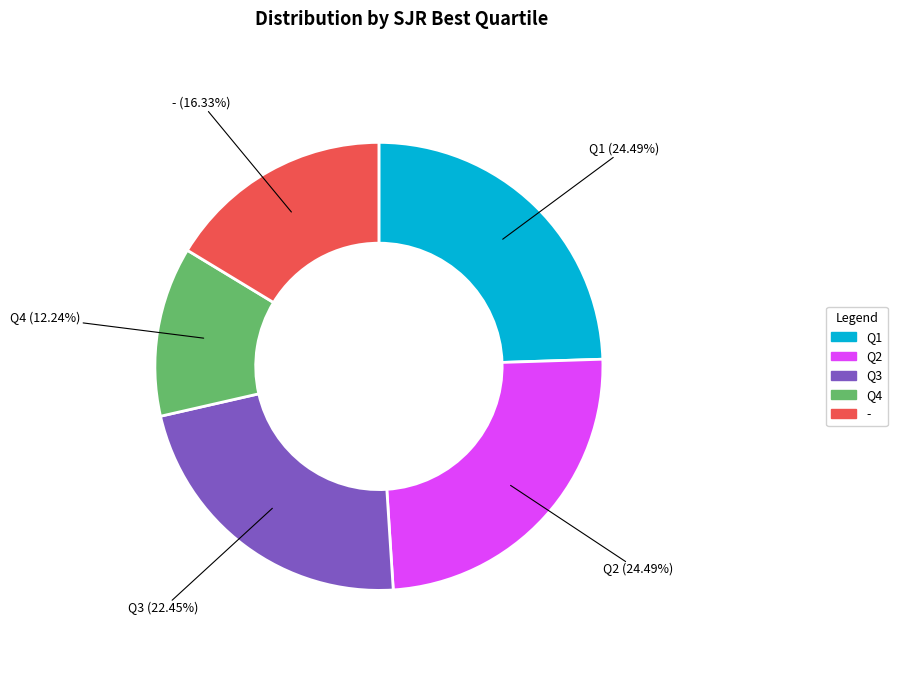

Is it true that Q2 is 24% of the pie?

True